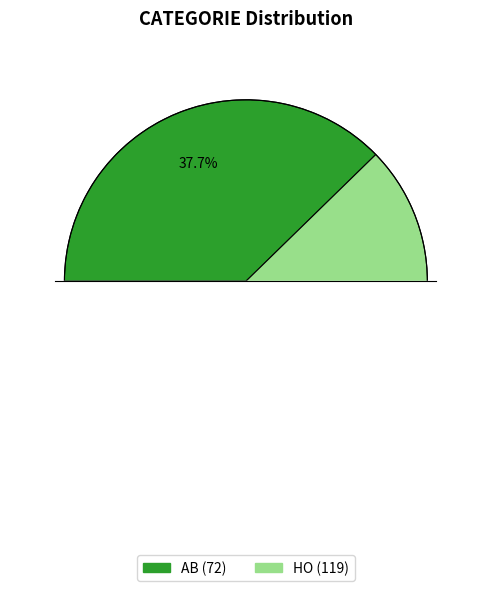

To the nearest percent, what is the average slice percentage?

50%